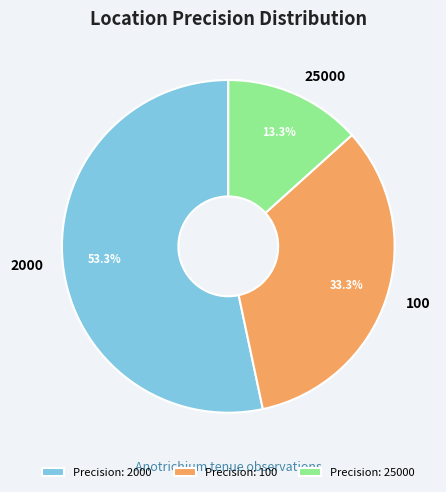

How many slices are in this pie chart?

3